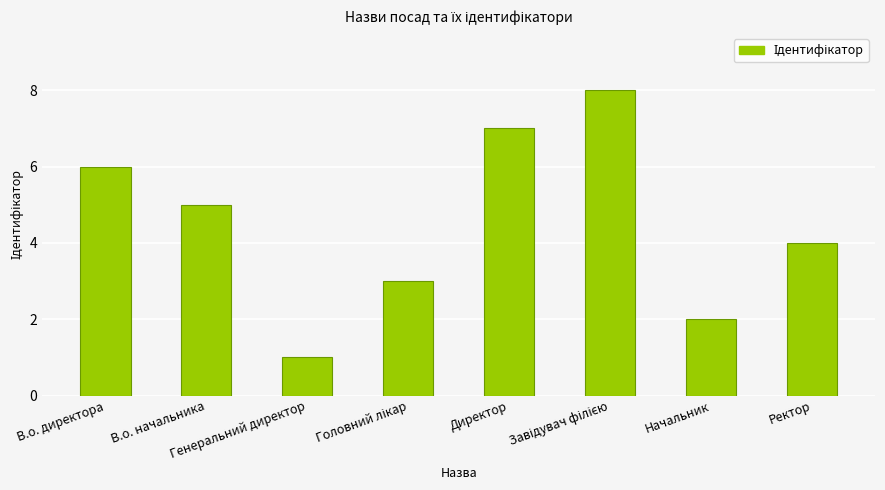

At which category does the chart reach its minimum across all series?

Генеральний директор